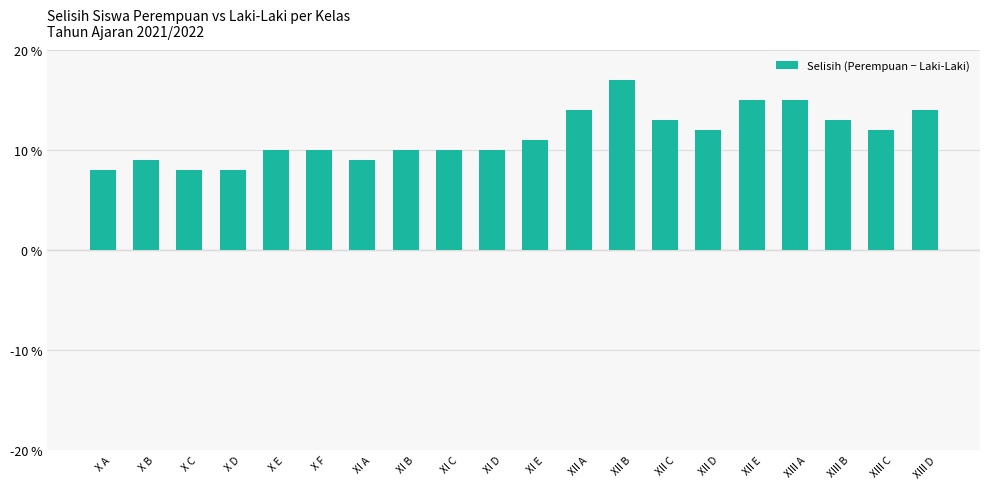

True or false: the data shows 16 at X B.

False